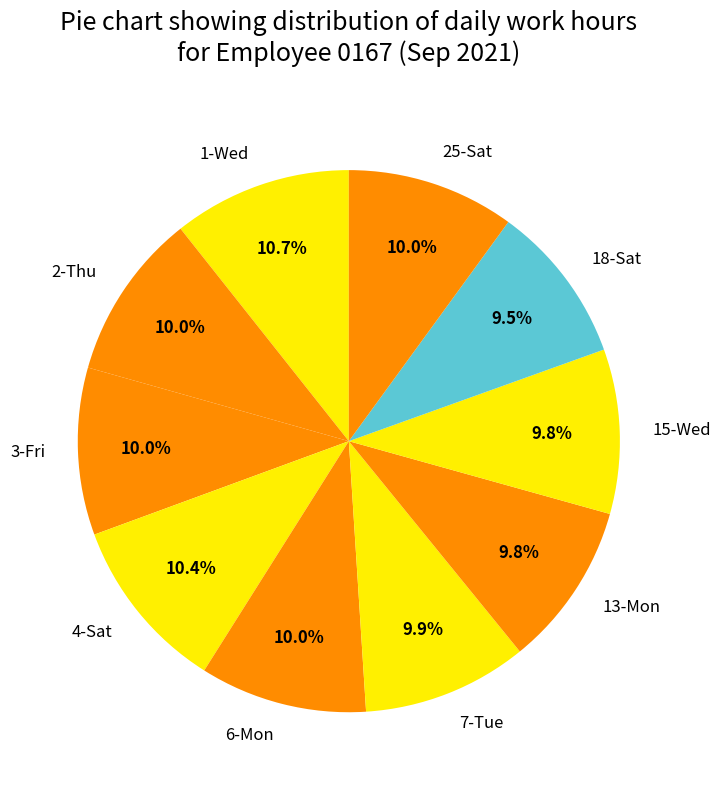

To the nearest percent, what percentage of the pie is 2-Thu?

10%